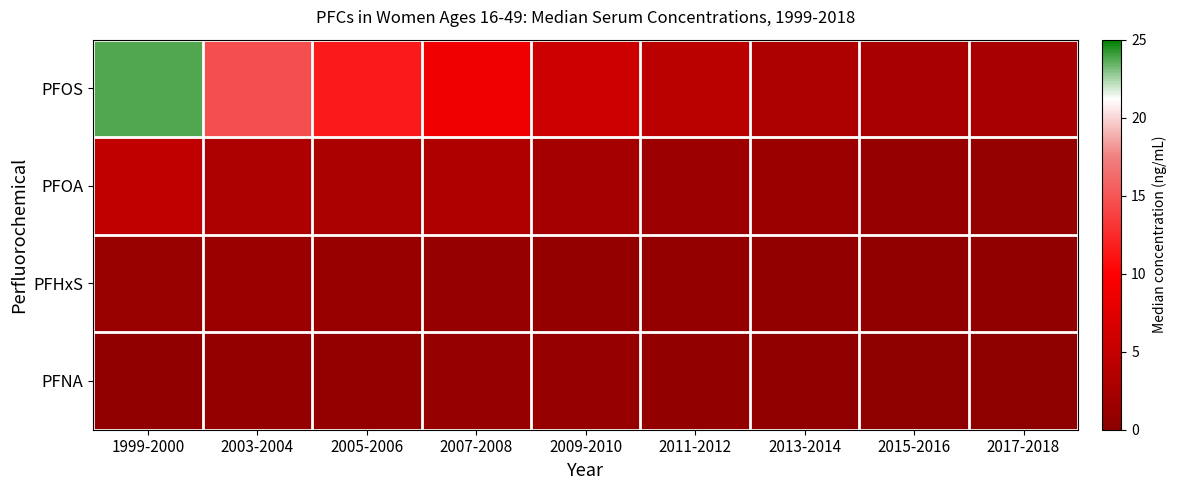

Which series changed the most between 2007-2008 and 2015-2016?

PFOS